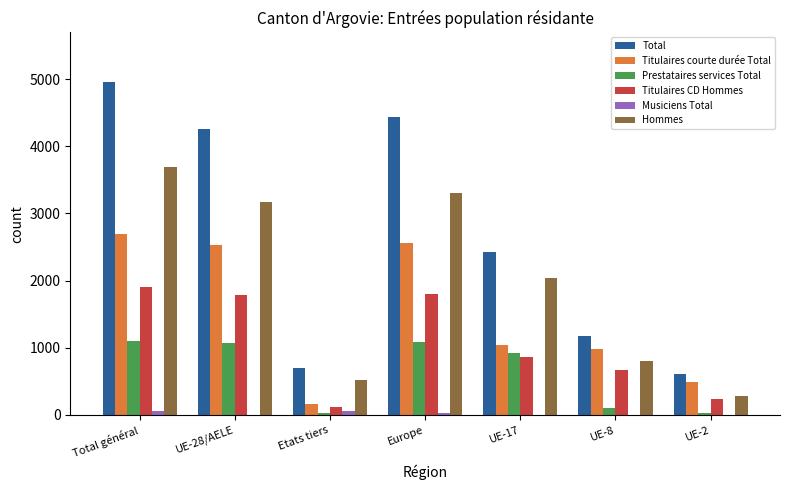

At which label does Total reach its peak?

Total général